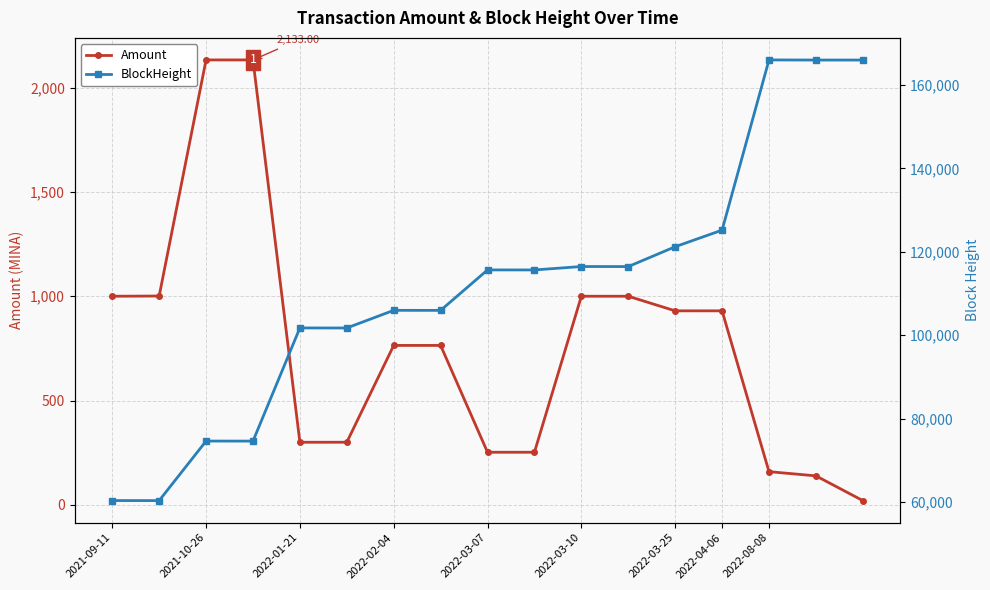

At which category does BlockHeight reach its first local valley?

2021-10-26